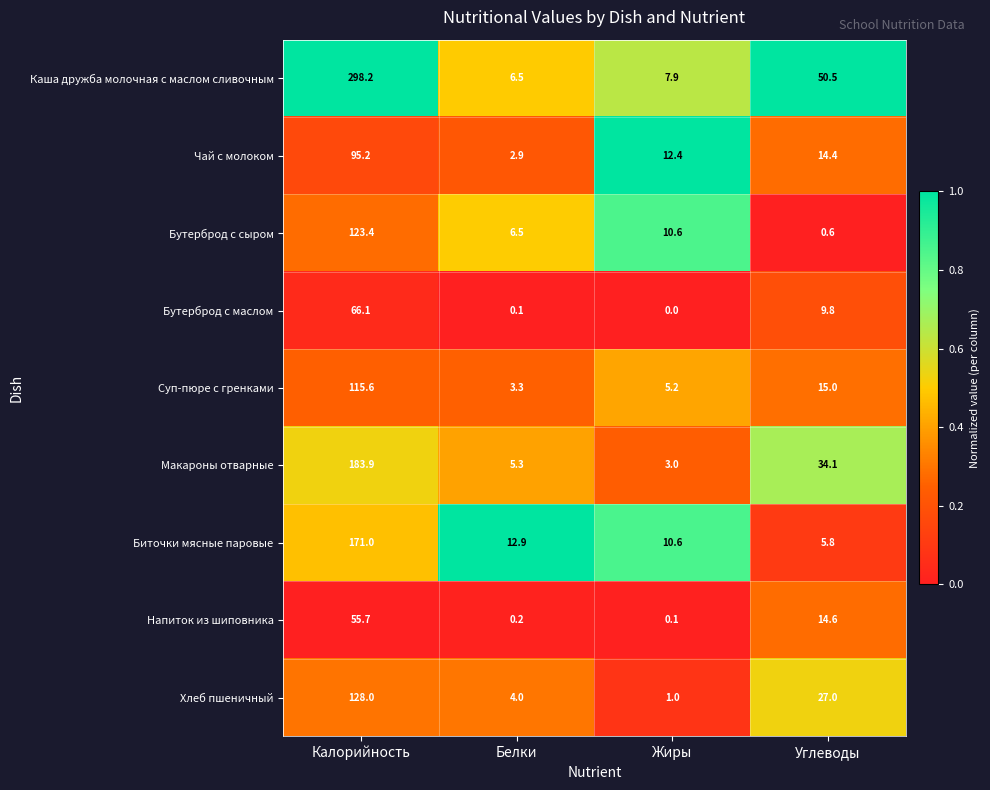

Where is Биточки мясные паровые nearest to the value 88?

Белки